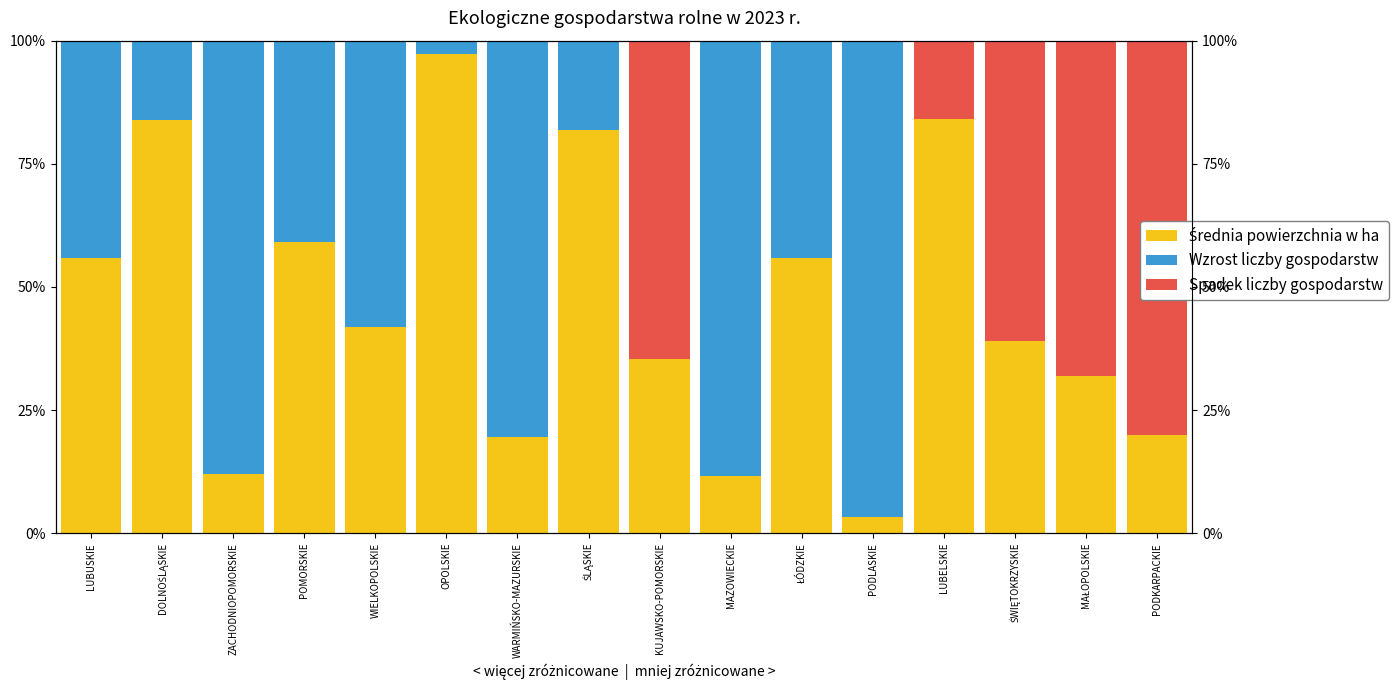

Is the value of Średnia powierzchnia w ha at ZACHODNIOPOMORSKIE greater than the value of Spadek liczby gospodarstw at PODKARPACKIE?

No